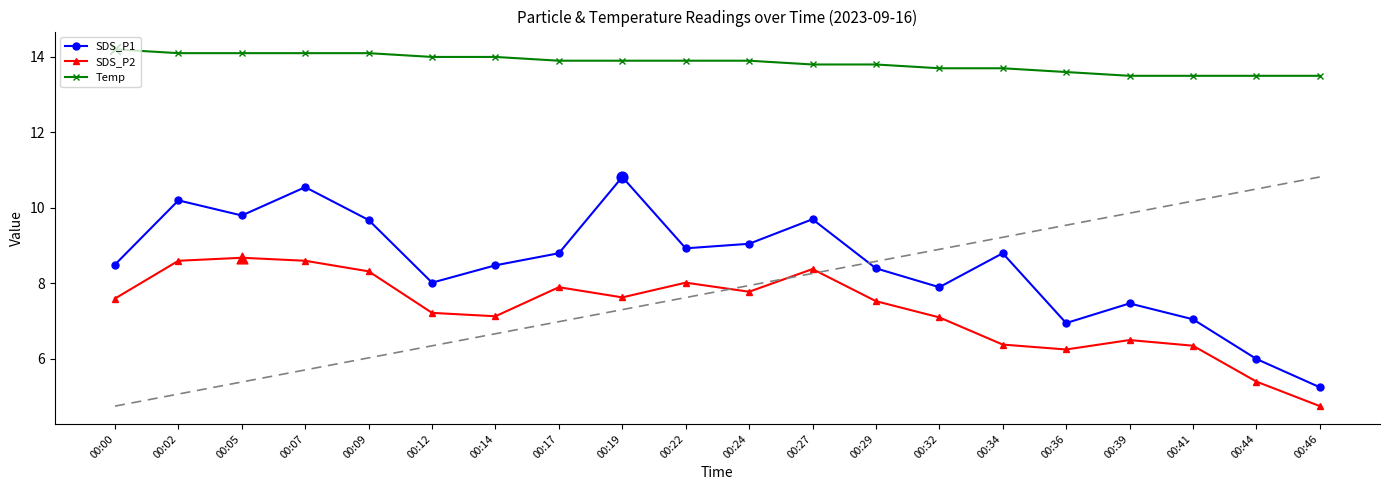

What is the difference between the highest and lowest values at 00:02?

5.5